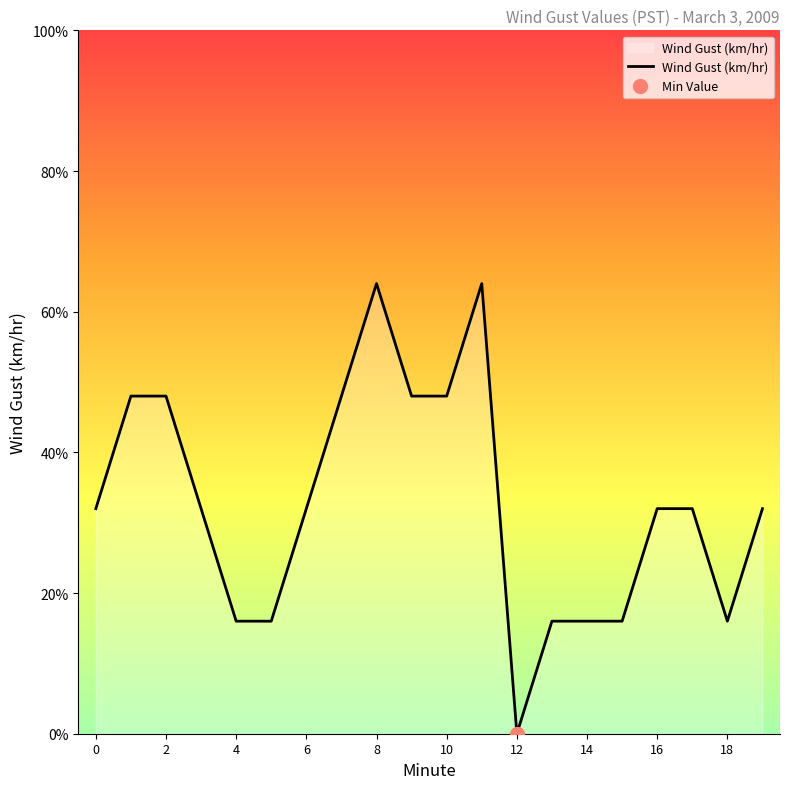

How many interior local valleys (lower than both neighbors) does the data have?

2